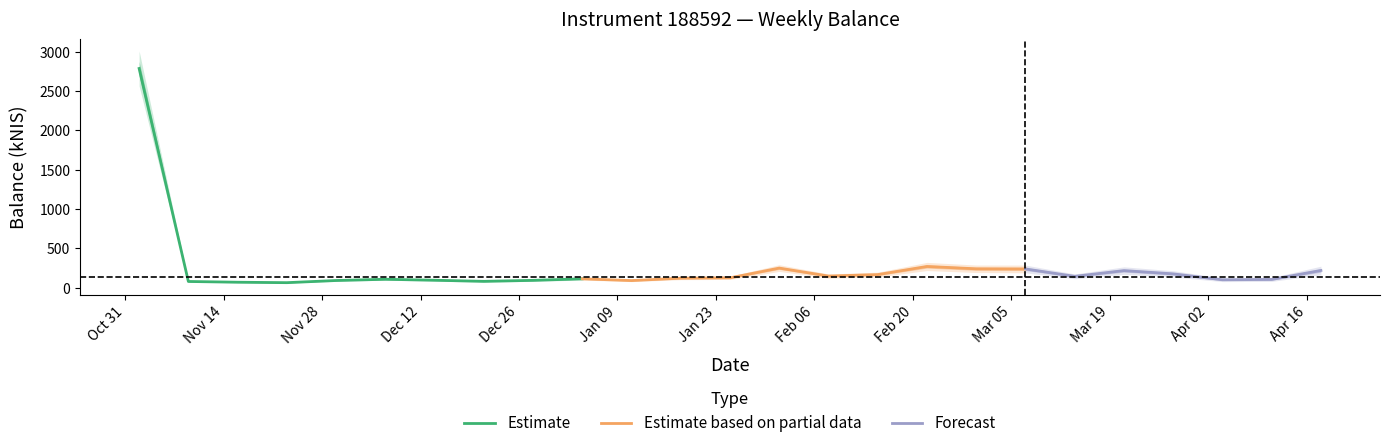

The chart shows a value of 88.3 at 2024-01-11. True or false?

True